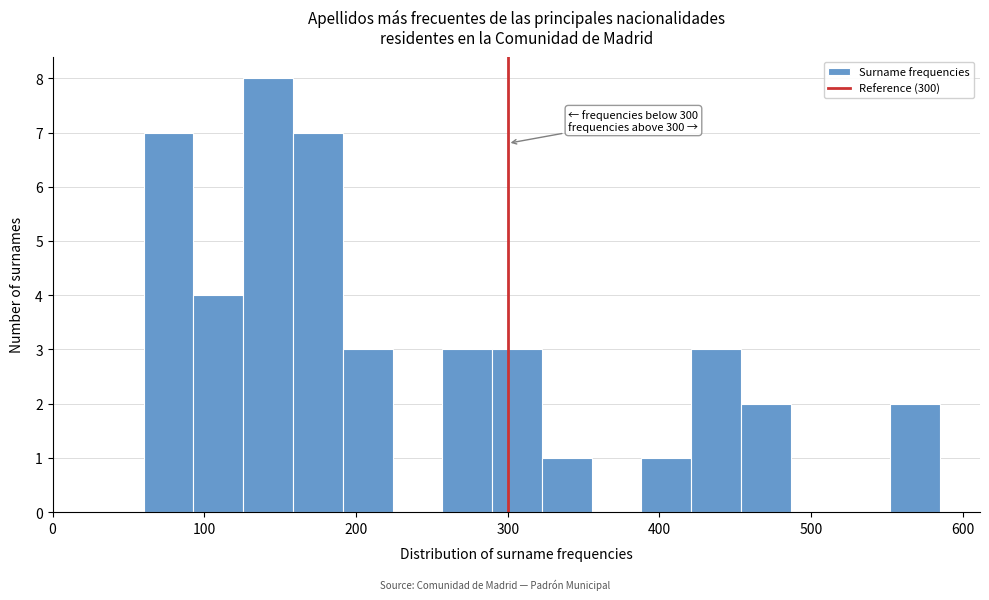

Around what value on the x-axis is the tallest bar? Give the approximate position of its centre, as read against the axis.

140